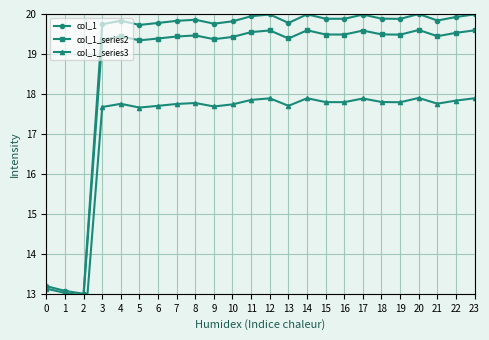

Reading left to right, extract all data points from this chart.

col_1: 13.2	13.1	13.0	19.7	19.8	19.7	19.8	19.8	19.9	19.8	19.8	19.9	20.0	19.8	20.0	19.9	19.9	20.0	19.9	19.9	20.0	19.8	19.9	20.0
col_1_series2: 13.1	13.0	12.9	19.4	19.4	19.3	19.4	19.4	19.5	19.4	19.4	19.5	19.6	19.4	19.6	19.5	19.5	19.6	19.5	19.5	19.6	19.4	19.5	19.6
col_1_series3: 11.9	11.8	11.7	17.7	17.8	17.7	17.7	17.7	17.8	17.7	17.7	17.9	17.9	17.7	17.9	17.8	17.8	17.9	17.8	17.8	17.9	17.8	17.8	17.9